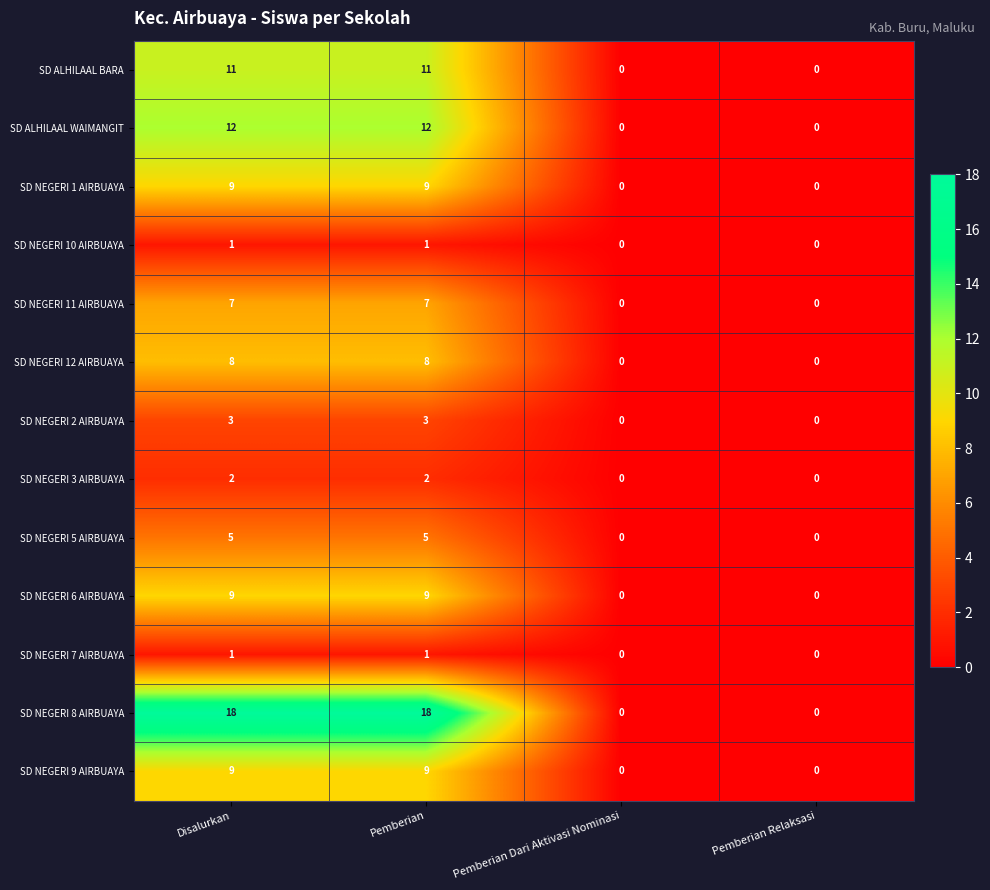

What is the sum of all SD ALHILAAL BARA values?

22